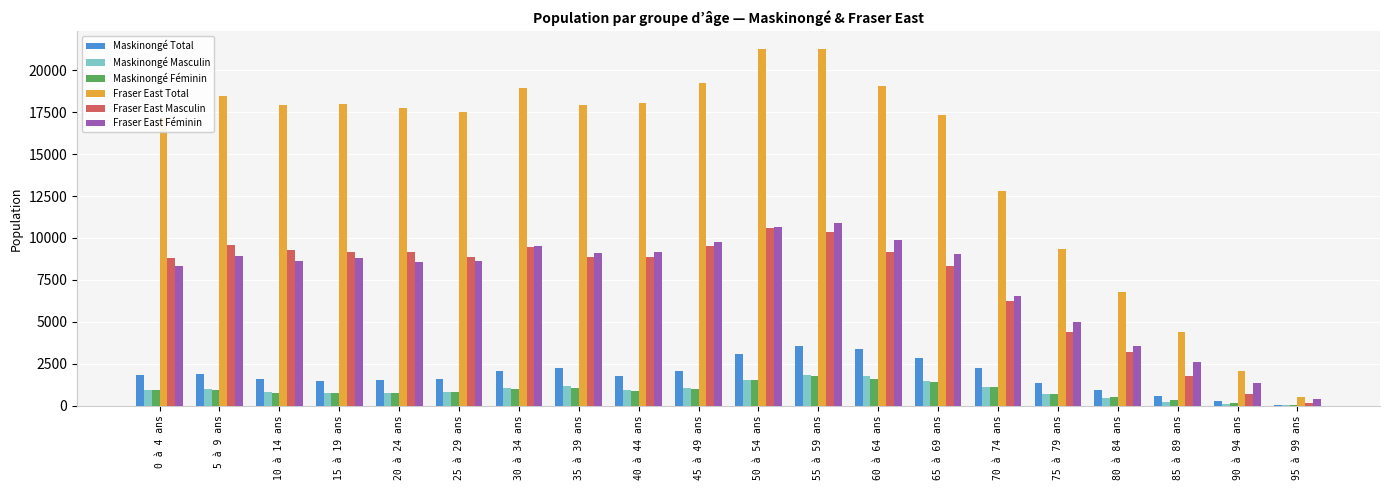

What is the average value of the Fraser East Total series?

14783